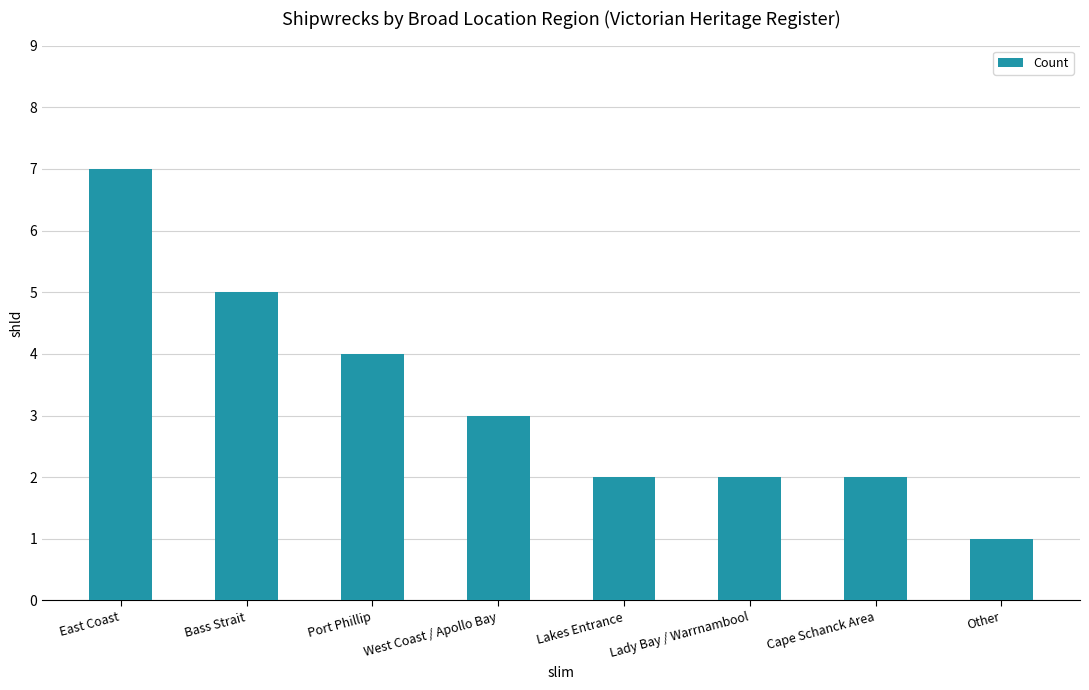

Which label corresponds to the smallest value in the chart?

Other